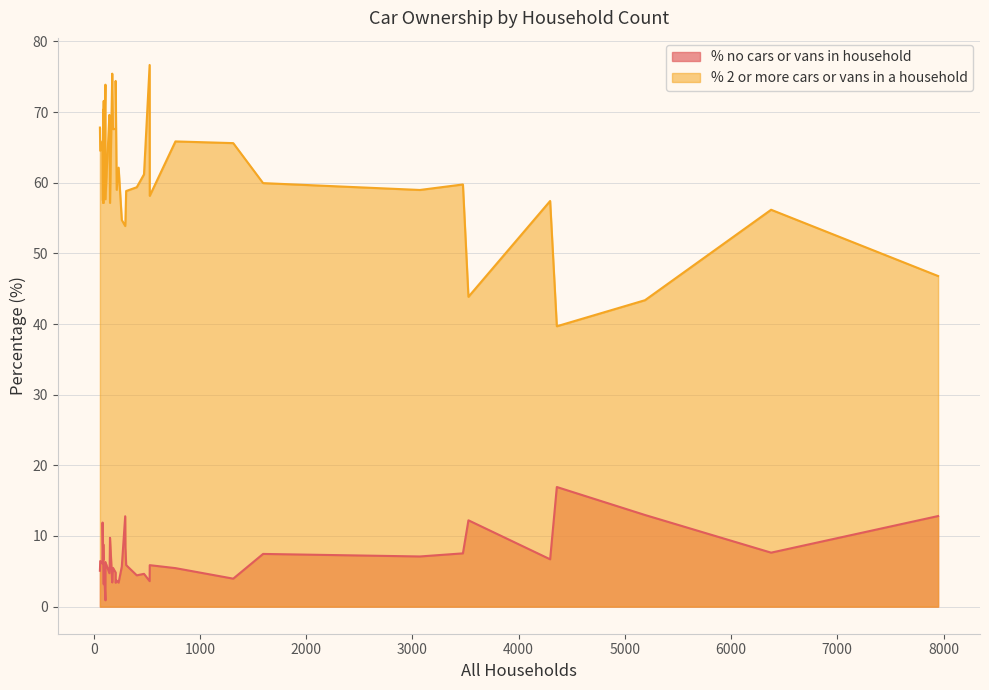

List the labels in order of % no cars or vans in household value, smallest first.

111, 95, 207, 235, 175, 527, 217, 1314, 406, 474, 148, 207, 59, 98, 770, 182, 91, 265, 528, 306, 151, 82, 111, 62, 91, 4297, 3071, 1595, 3476, 6377, 299, 91, 87, 154, 84, 3528, 297, 7949, 5190, 4360